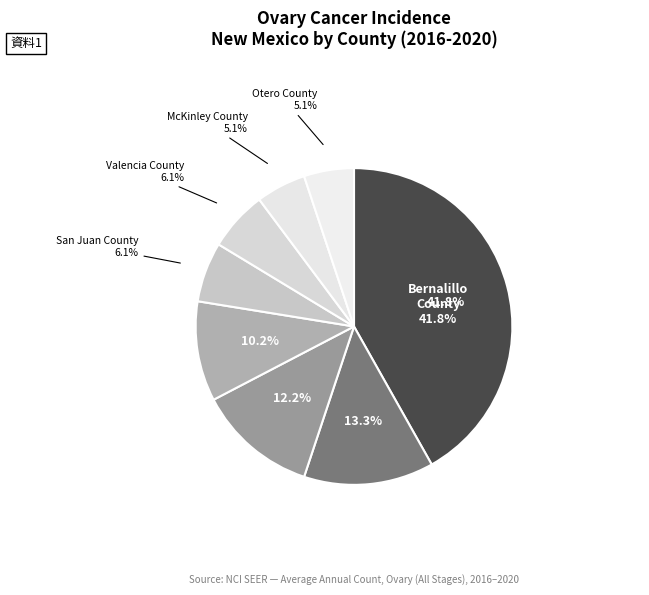

True or false: McKinley County accounts for 5% of the total.

True